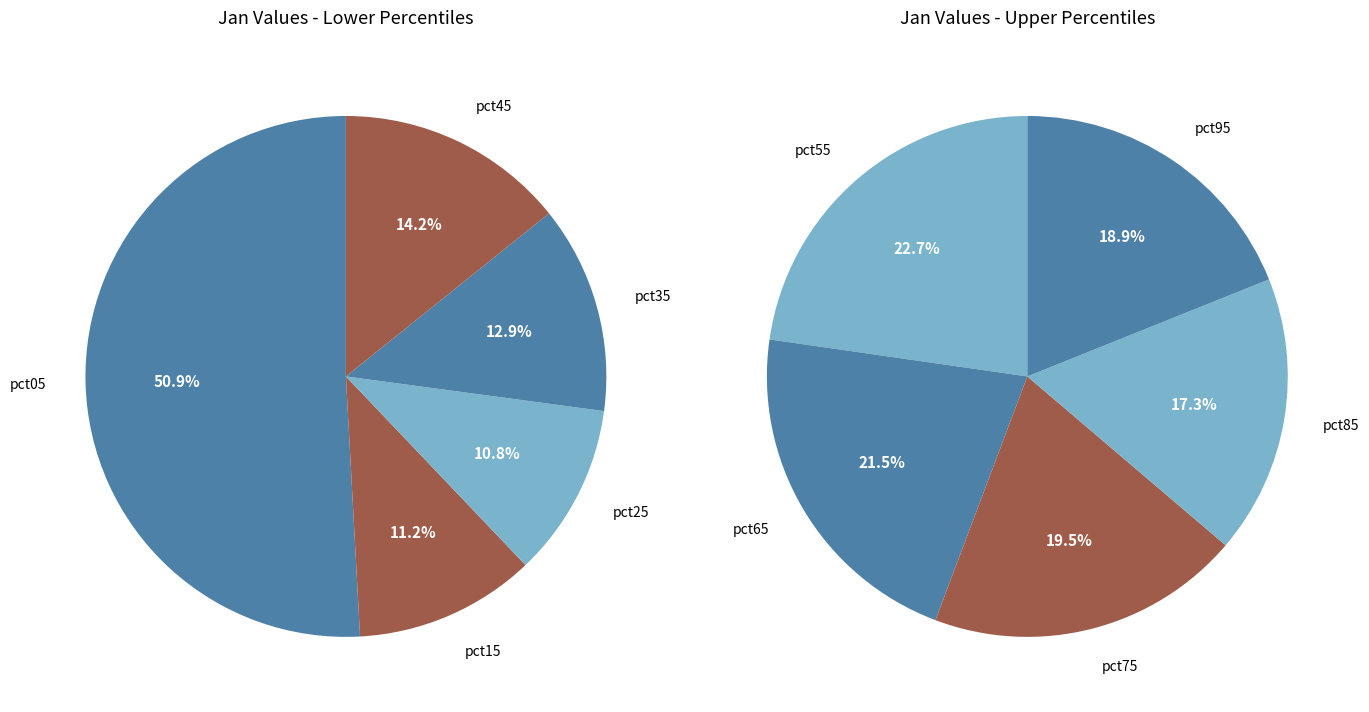

What is the largest slice in the pie chart?

pct05